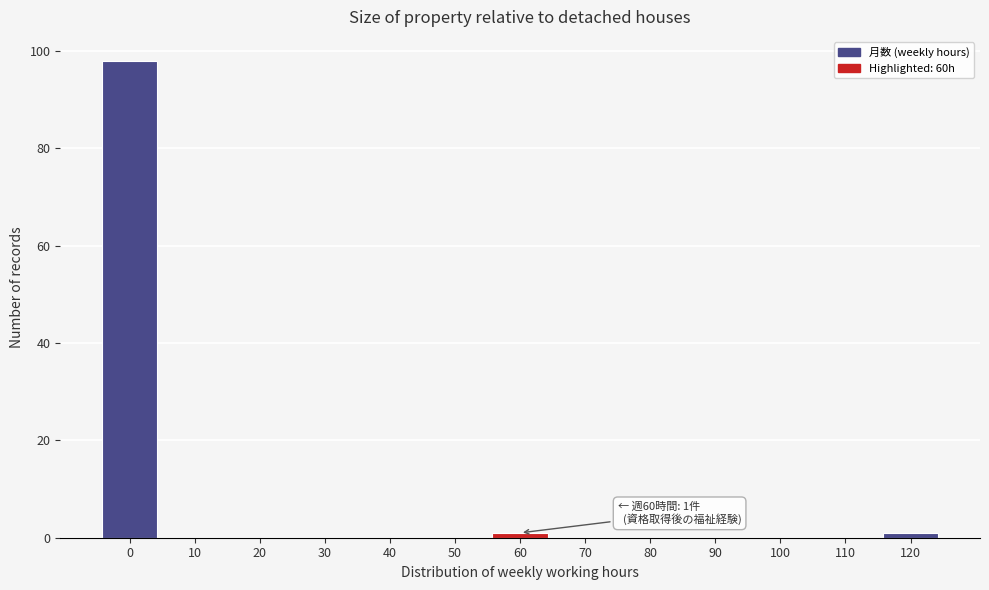

Reading left to right, transcribe all the data shown in this chart.

0=98	10=0	20=0	30=0	40=0	50=0	60=1	70=0	80=0	90=0	100=0	110=0	120=1